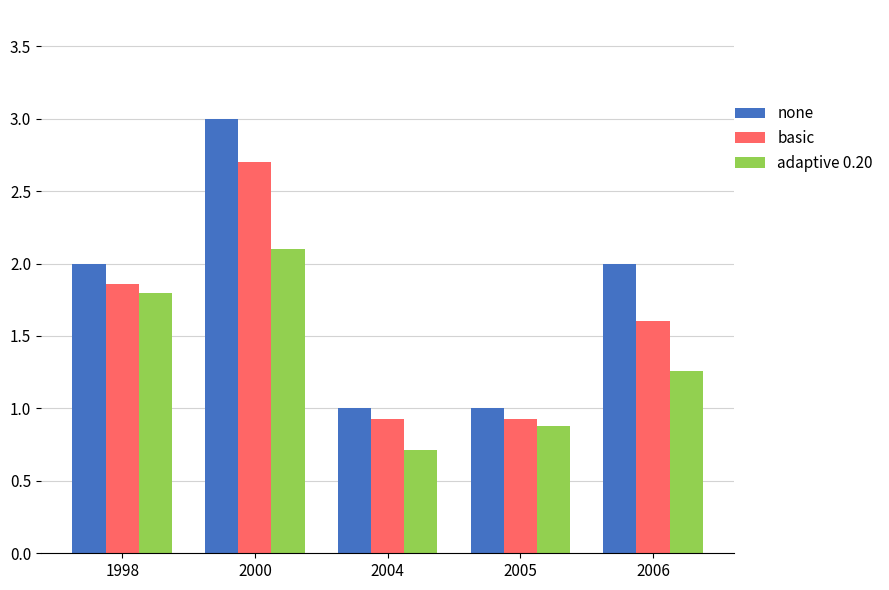

Is the value of adaptive 0.20 at 2000 greater than the value of none at 2005?

Yes